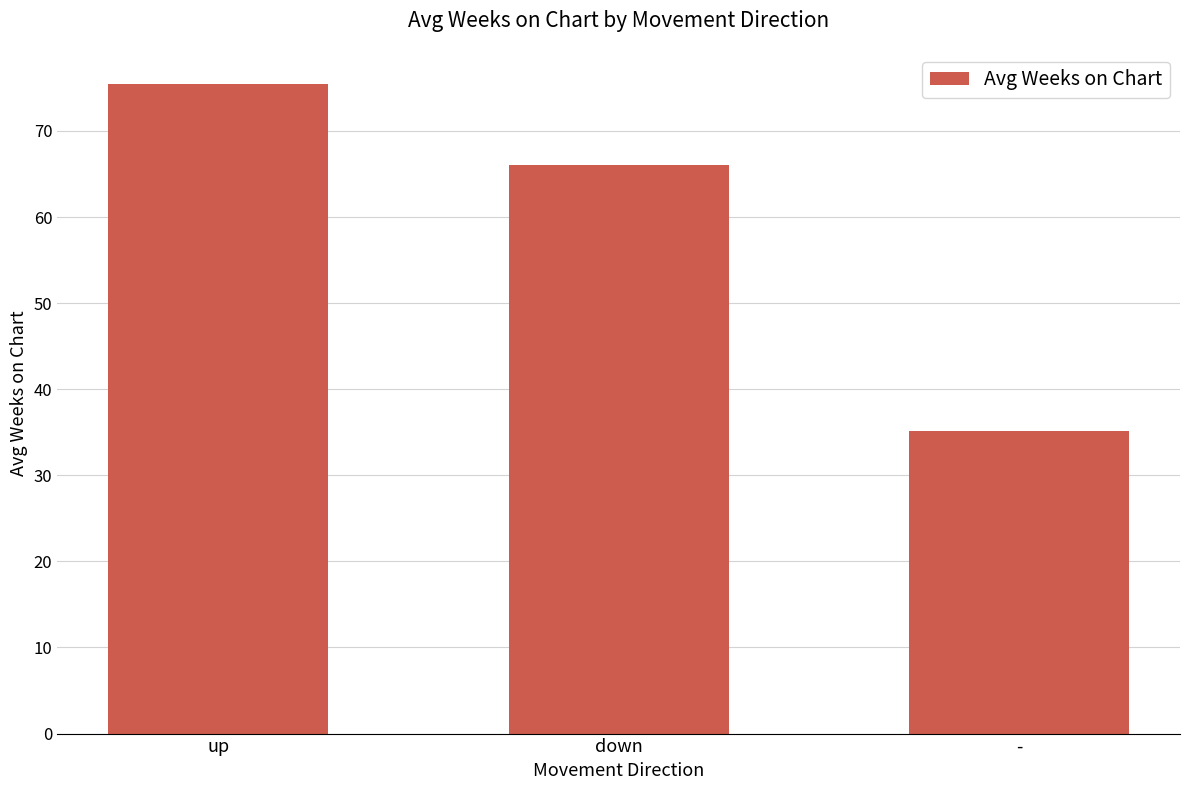

How many values are below 66?

1